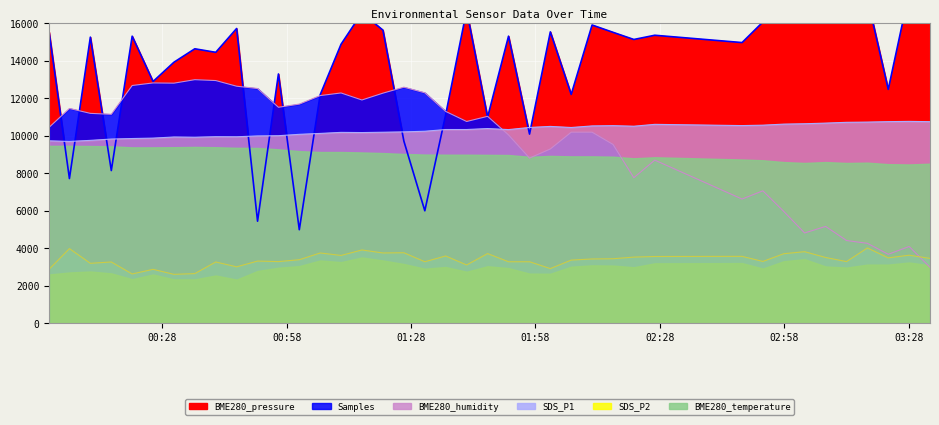

How many intersections are there between BME280_humidity and BME280_pressure?

1